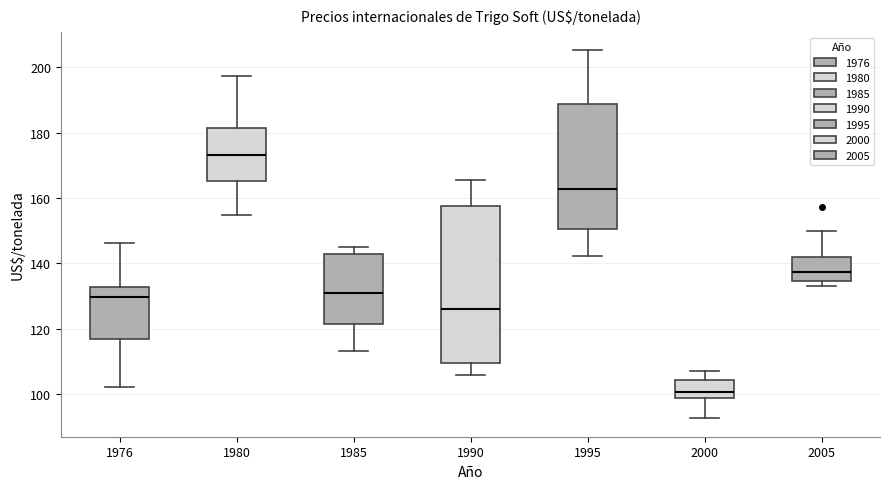

Reading left to right, transcribe this box plot: for each box, give where its median line is, the range the box spans, and where its two whiskers end, as read against the y-axis. The values are not printed on the chart, so give them approximately, as read against the axis.

1976: median 130, box 116 to 132, whiskers 102 to 146
1980: median 174, box 166 to 182, whiskers 154 to 198
1985: median 130, box 122 to 142, whiskers 114 to 146
1990: median 126, box 110 to 158, whiskers 106 to 166
1995: median 162, box 150 to 188, whiskers 142 to 206
2000: median 100, box 98 to 104, whiskers 92 to 108
2005: median 138, box 134 to 142, whiskers 134 (just below the box's lower edge) to 150